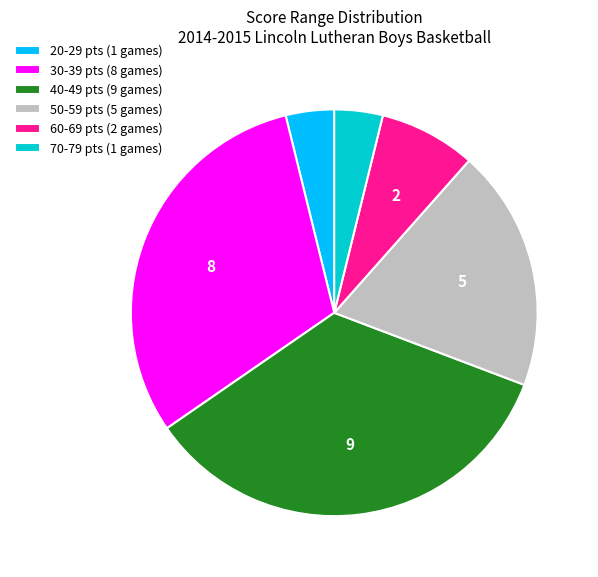

How many segments does this pie chart have?

6